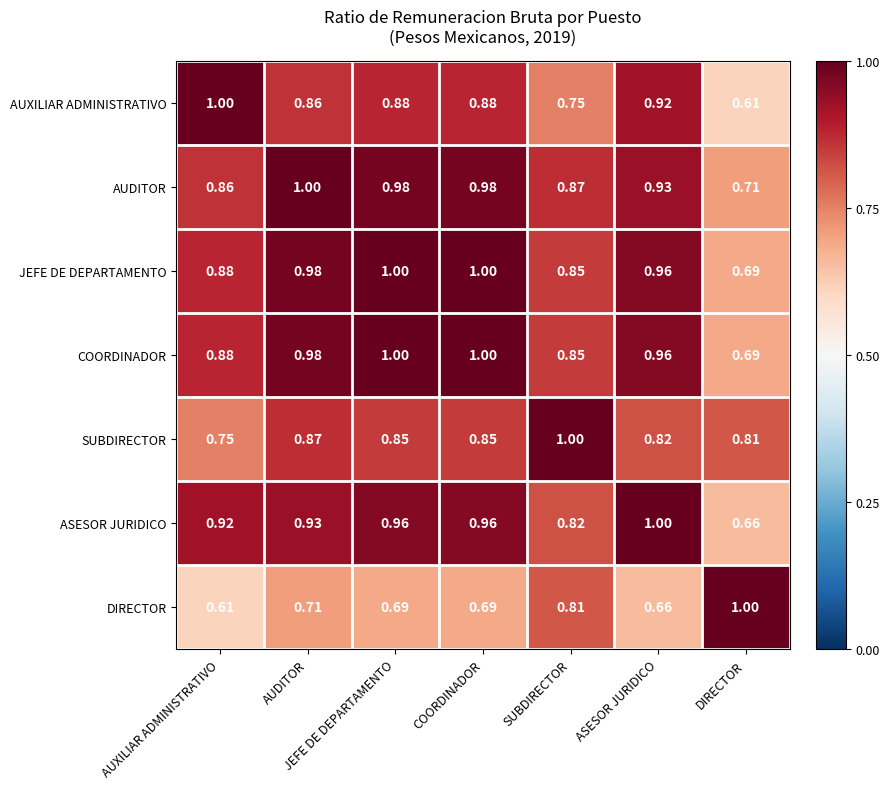

Is the value of AUXILIAR ADMINISTRATIVO at ASESOR JURIDICO greater than the value of DIRECTOR at AUXILIAR ADMINISTRATIVO?

Yes